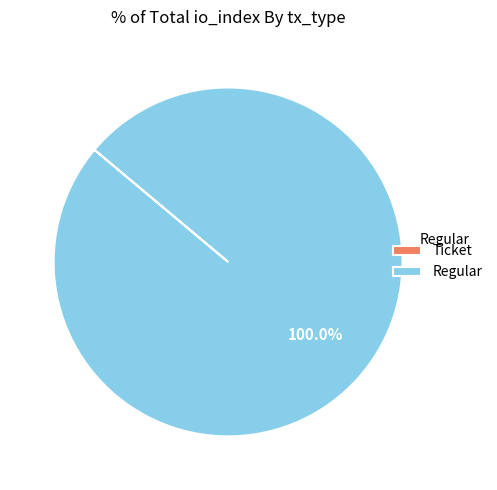

Is Regular the majority of the pie?

Yes